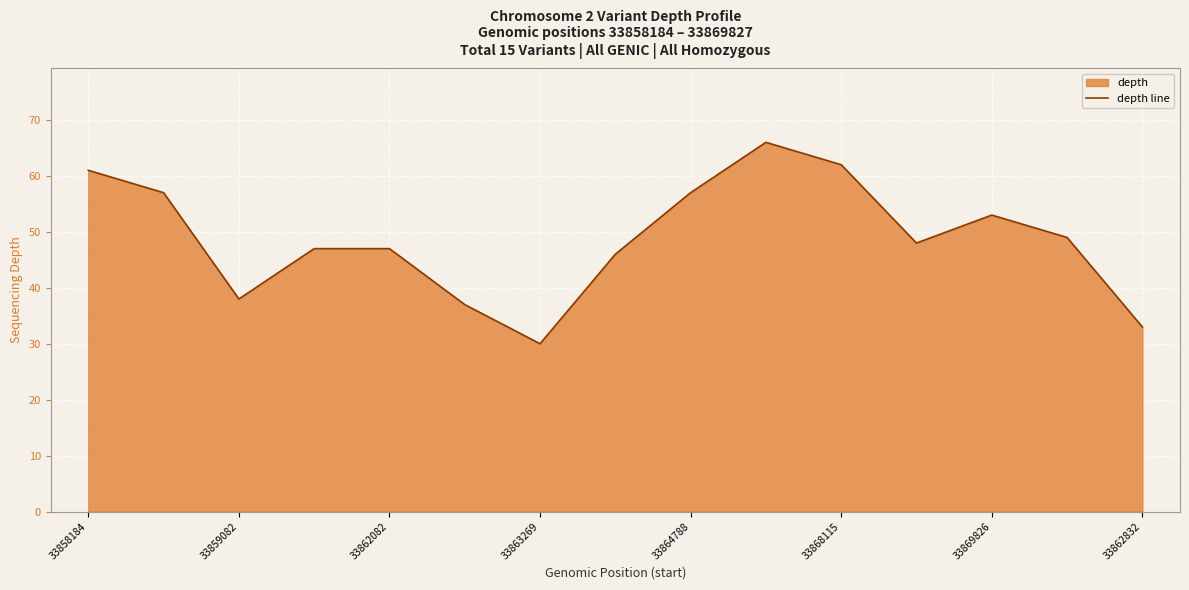

True or false: the data shows 56 at 33859082.

False